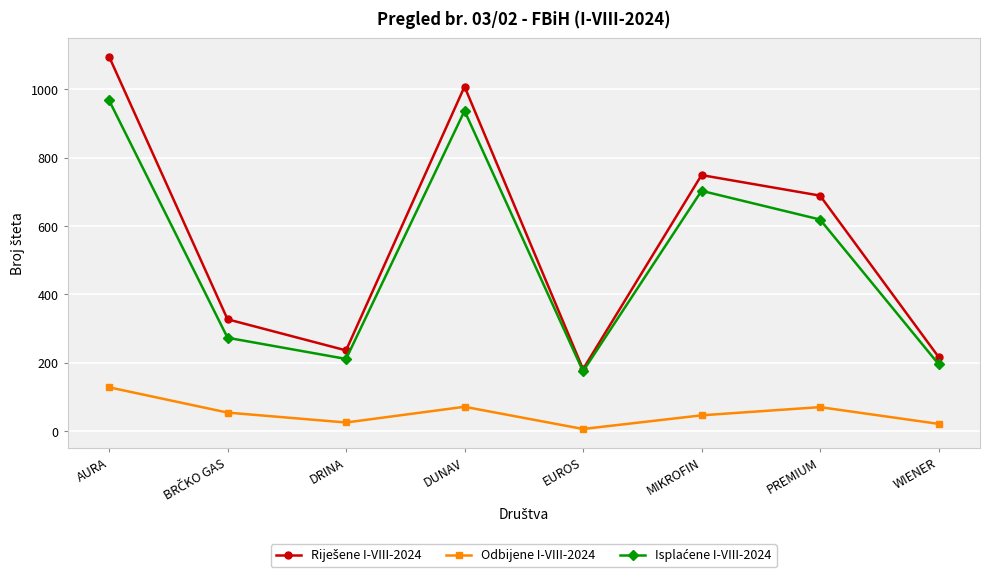

What position from the right is WIENER?

1